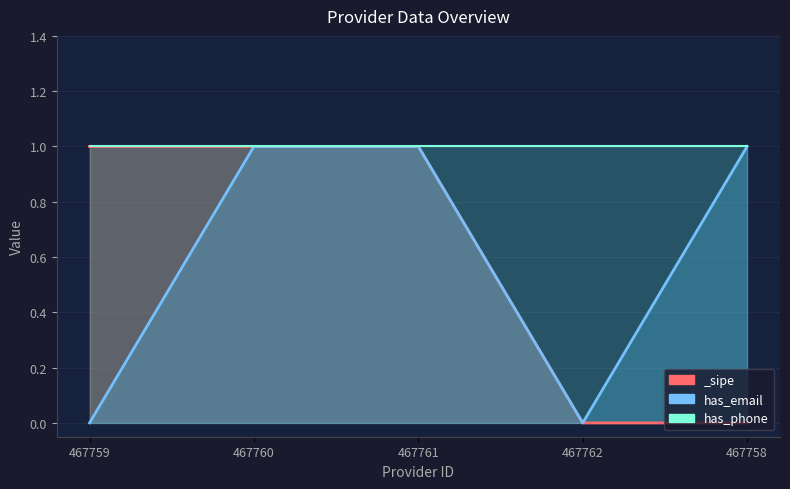

Reading left to right, extract all data points from this chart.

has_email_line: 467759=0	467760=1	467761=1	467762=0	467758=1
has_phone_line: 467759=1	467760=1	467761=1	467762=1	467758=1